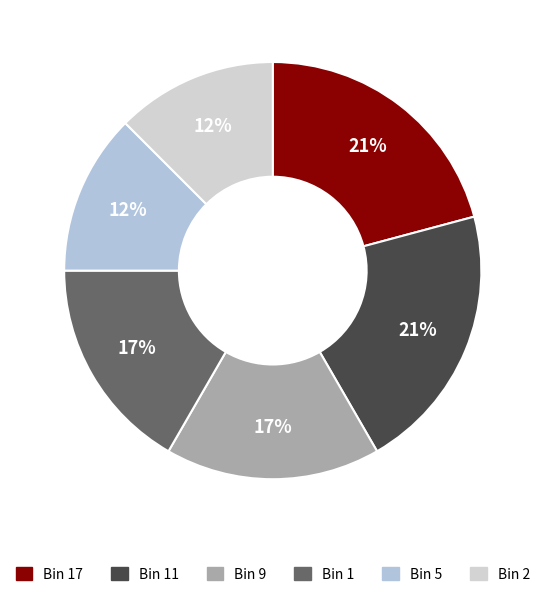

Count the number of slices in the pie.

6